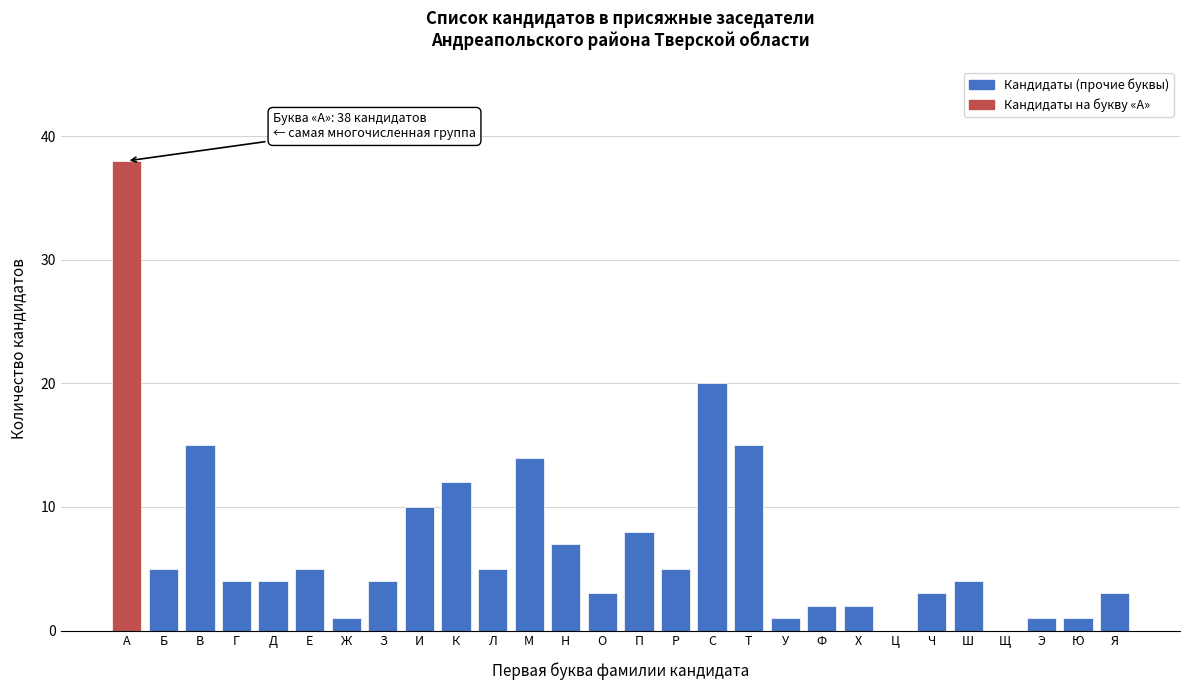

Reading left to right, extract all data points from this chart.

А=38	Б=5	В=15	Г=4	Д=4	Е=5	Ж=1	З=4	И=10	К=12	Л=5	М=14	Н=7	О=3	П=8	Р=5	С=20	Т=15	У=1	Ф=2	Х=2	Ц=0	Ч=3	Ш=4	Щ=0	Э=1	Ю=1	Я=3